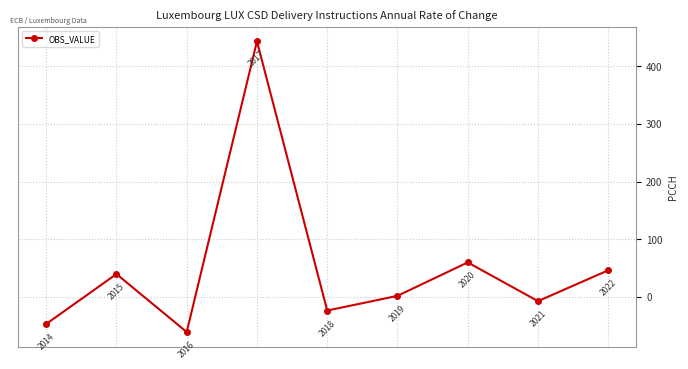

What is the maximum value shown in the chart?

443.8